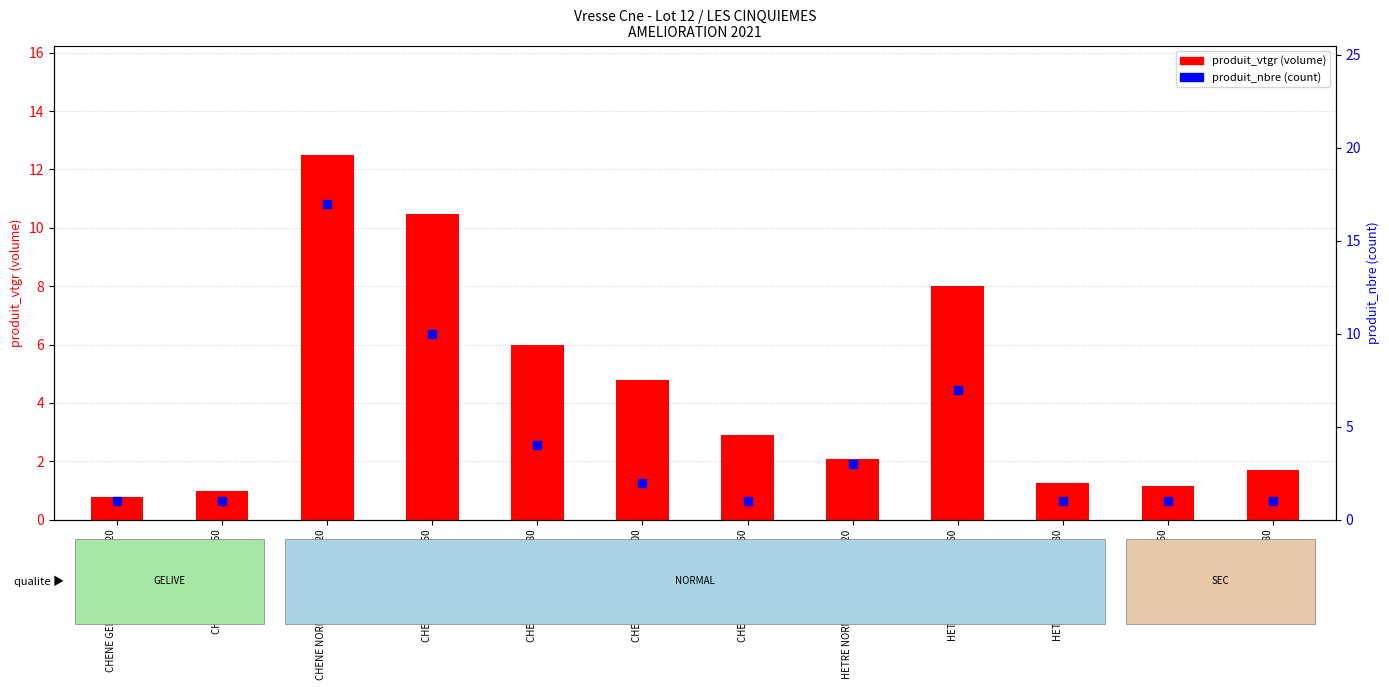

Is the value of produit_vtgr (volume) at HETRE NORMAL 150/180 greater than the value of produit_nbre (count) at CHENE SEC 120/150?

Yes